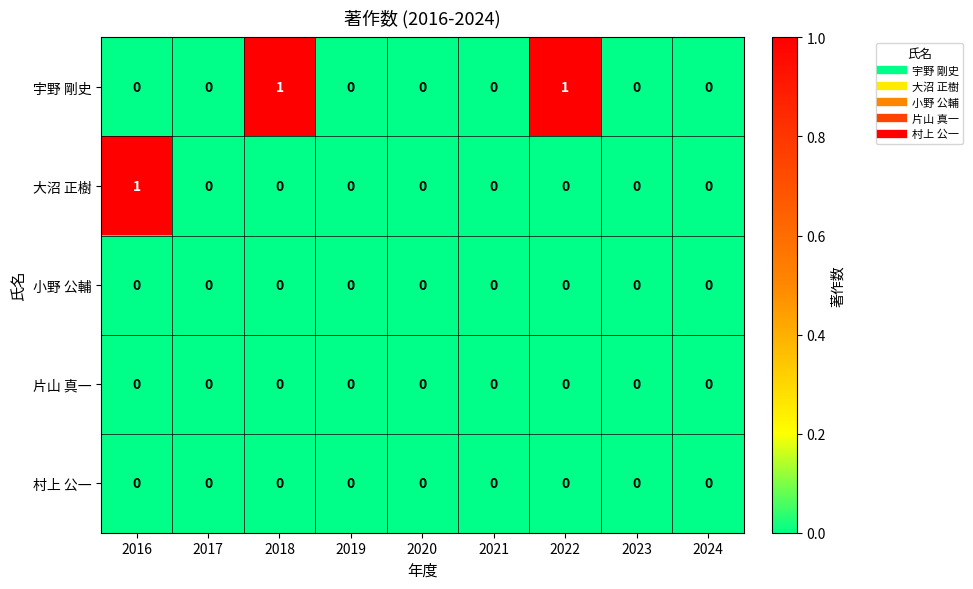

Which series changed the most between 2016 and 2020?

大沼 正樹